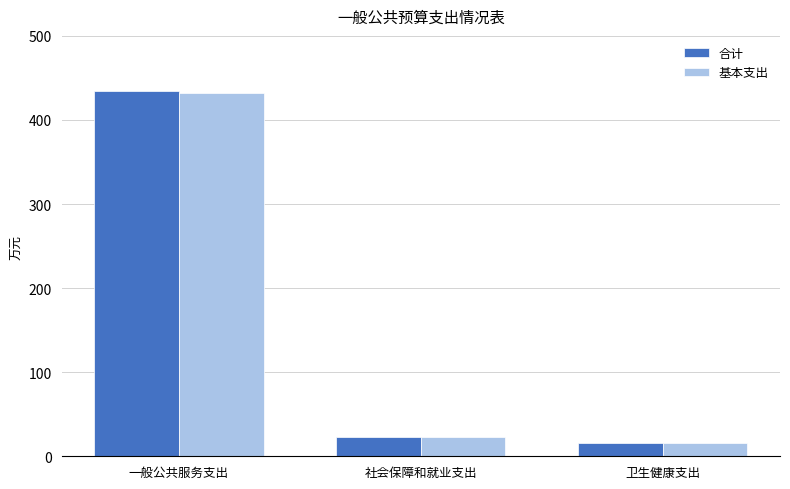

Reading left to right, what are all the values shown in this chart?

合计: 434.5	23.5	16.1
基本支出: 432.5	23.5	16.1